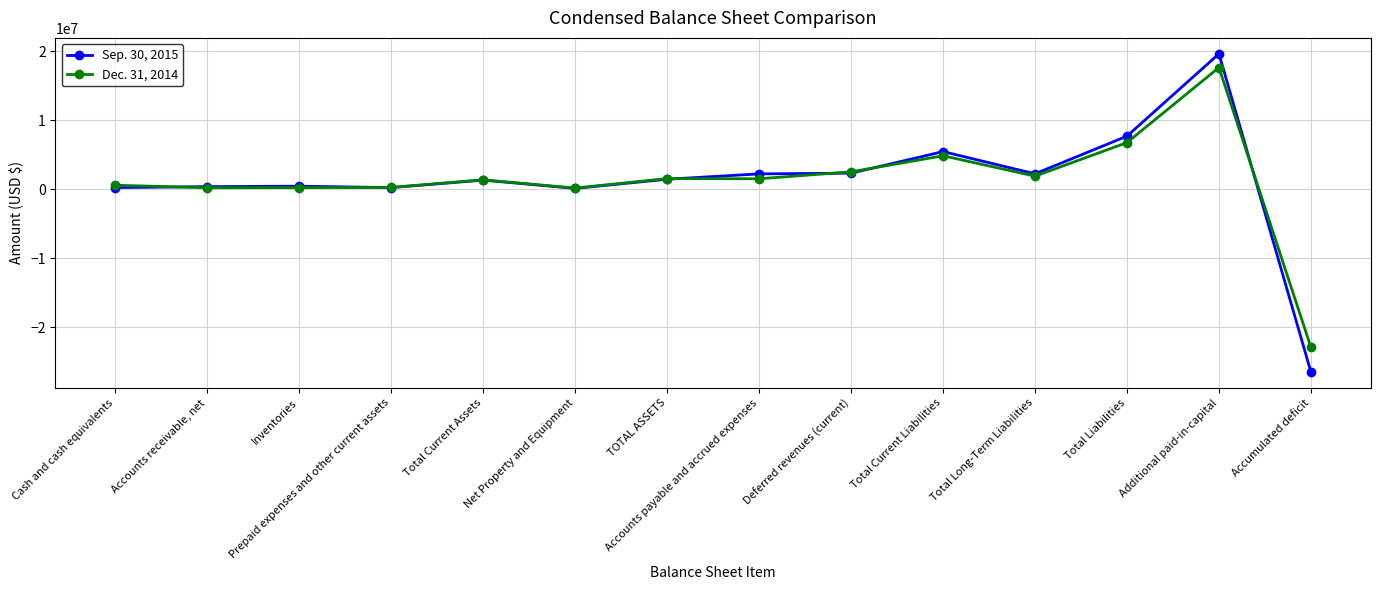

Rank the series by their average value, from highest to lowest.

Sep. 30, 2015, Dec. 31, 2014